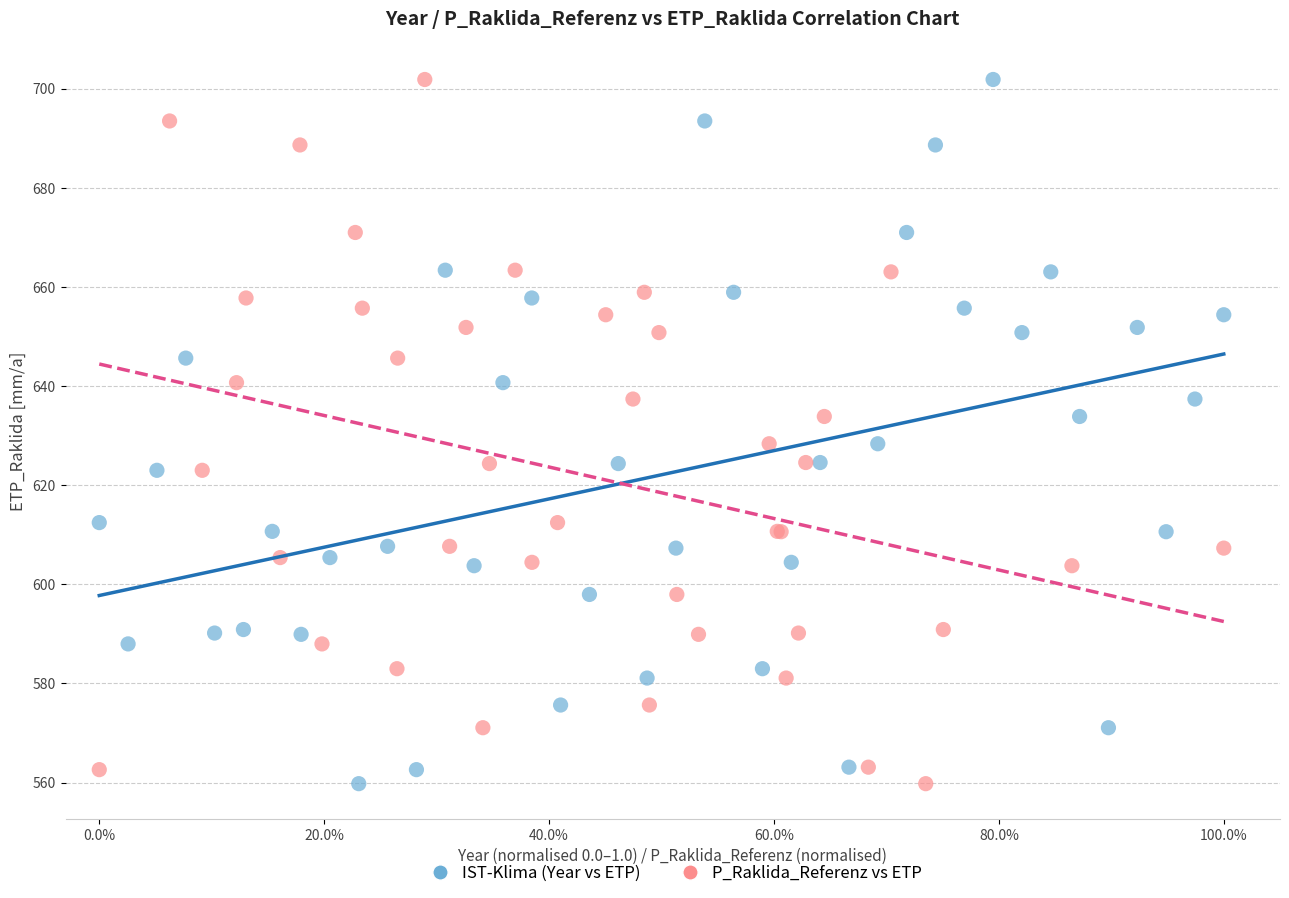

What are all the series names shown in the legend?

IST-Klima (Year vs ETP), P_Raklida_Referenz vs ETP